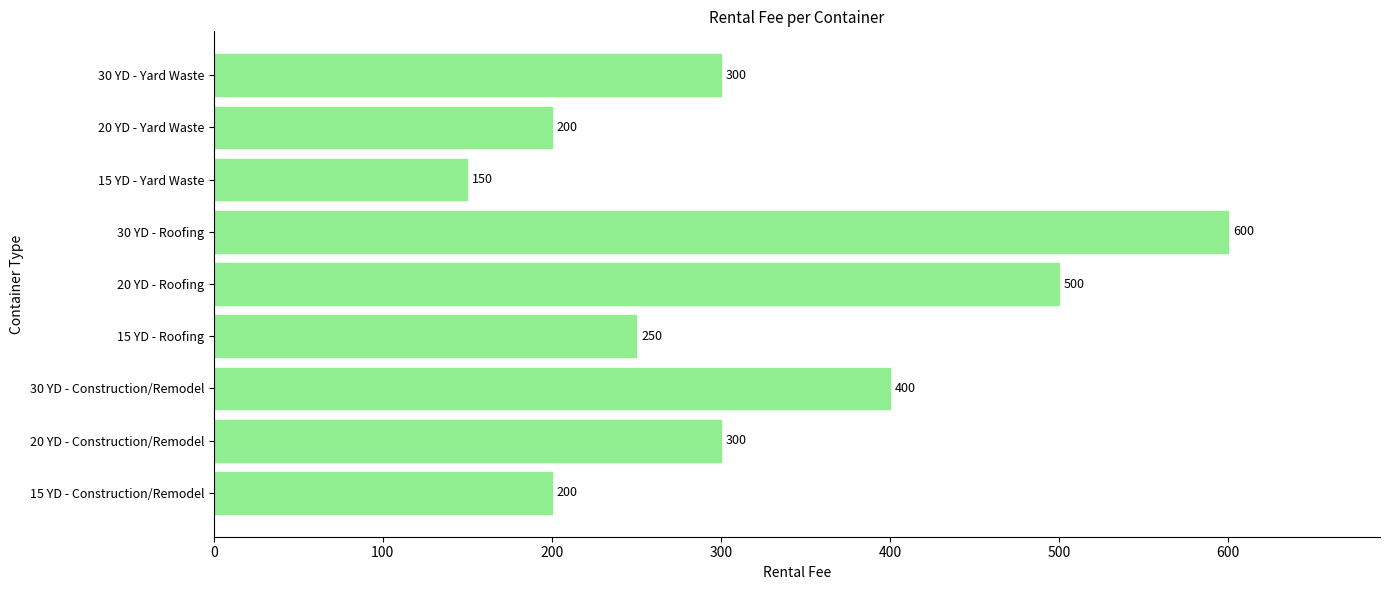

Where is the data nearest to the value 375?

30 YD - Construction/Remodel